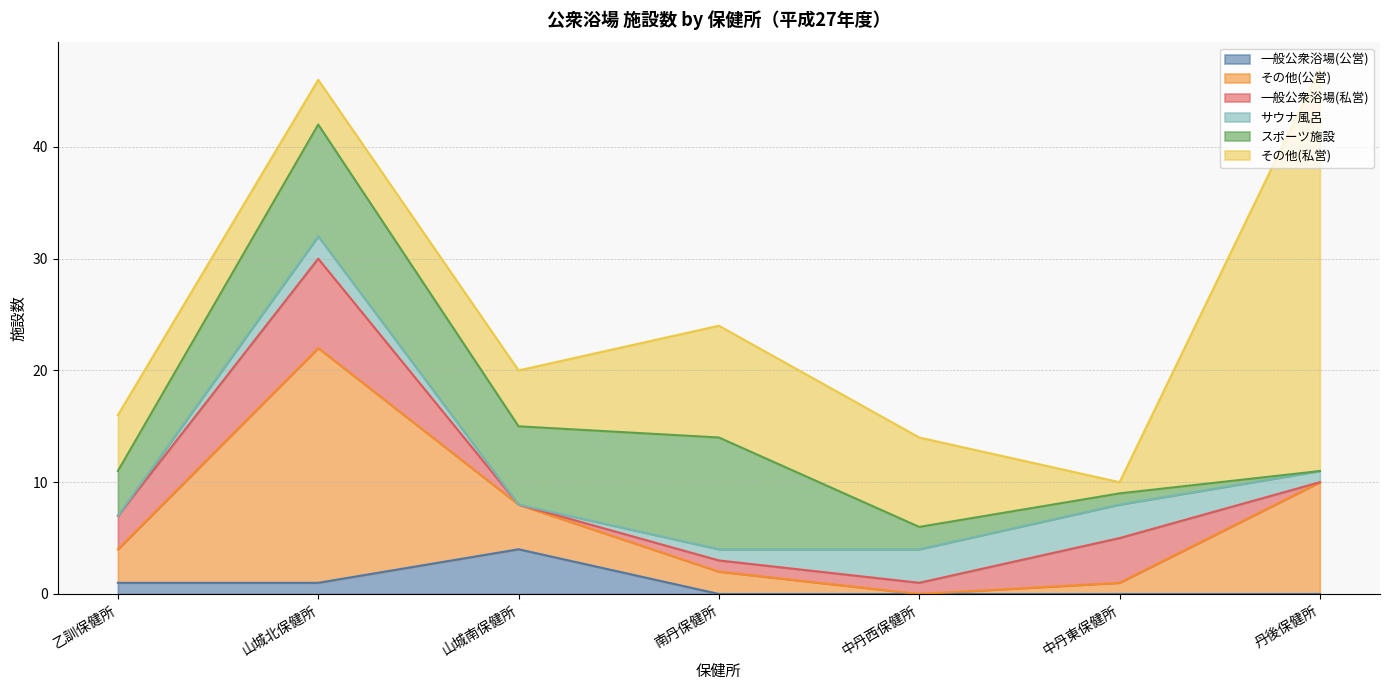

What is the average value of the 一般公衆浴場(私営) series?

2